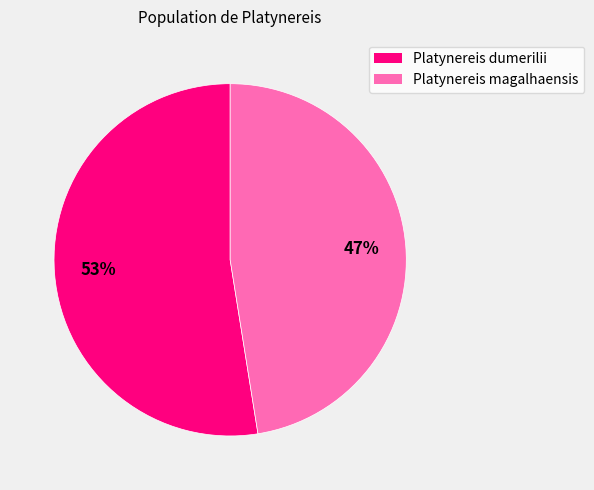

To the nearest percent, what percentage of the pie is Platynereis dumerilii?

53%